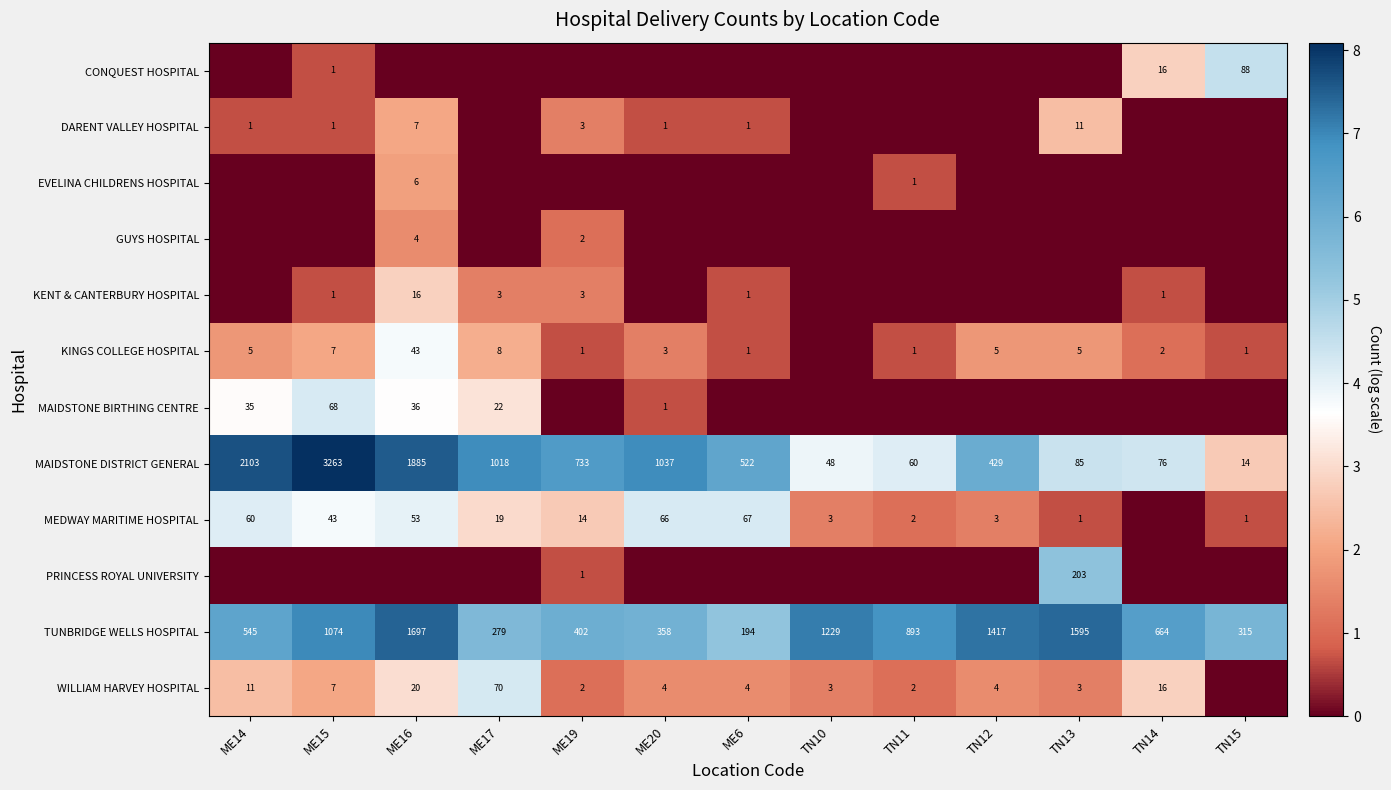

Where does the TUNBRIDGE WELLS HOSPITAL series first go above 6?

ME14